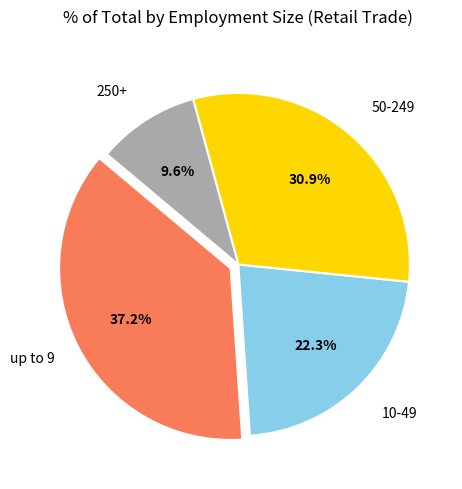

What percentage is NOT represented by 10-49?

77.7%